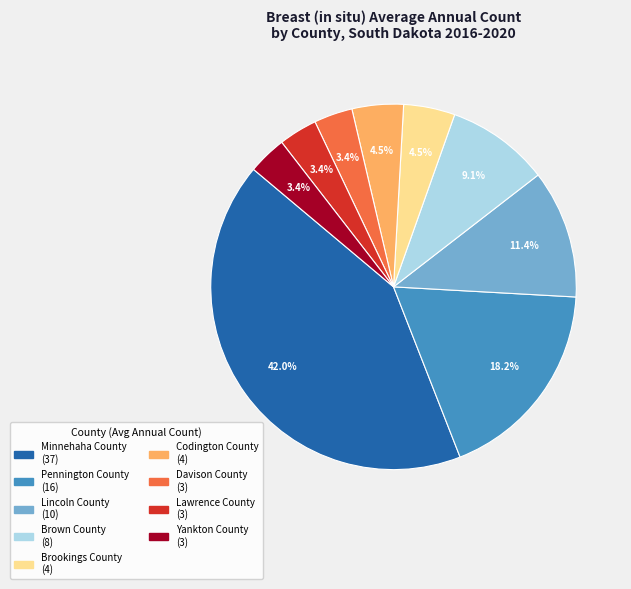

Which category has the biggest portion of the pie?

Minnehaha County